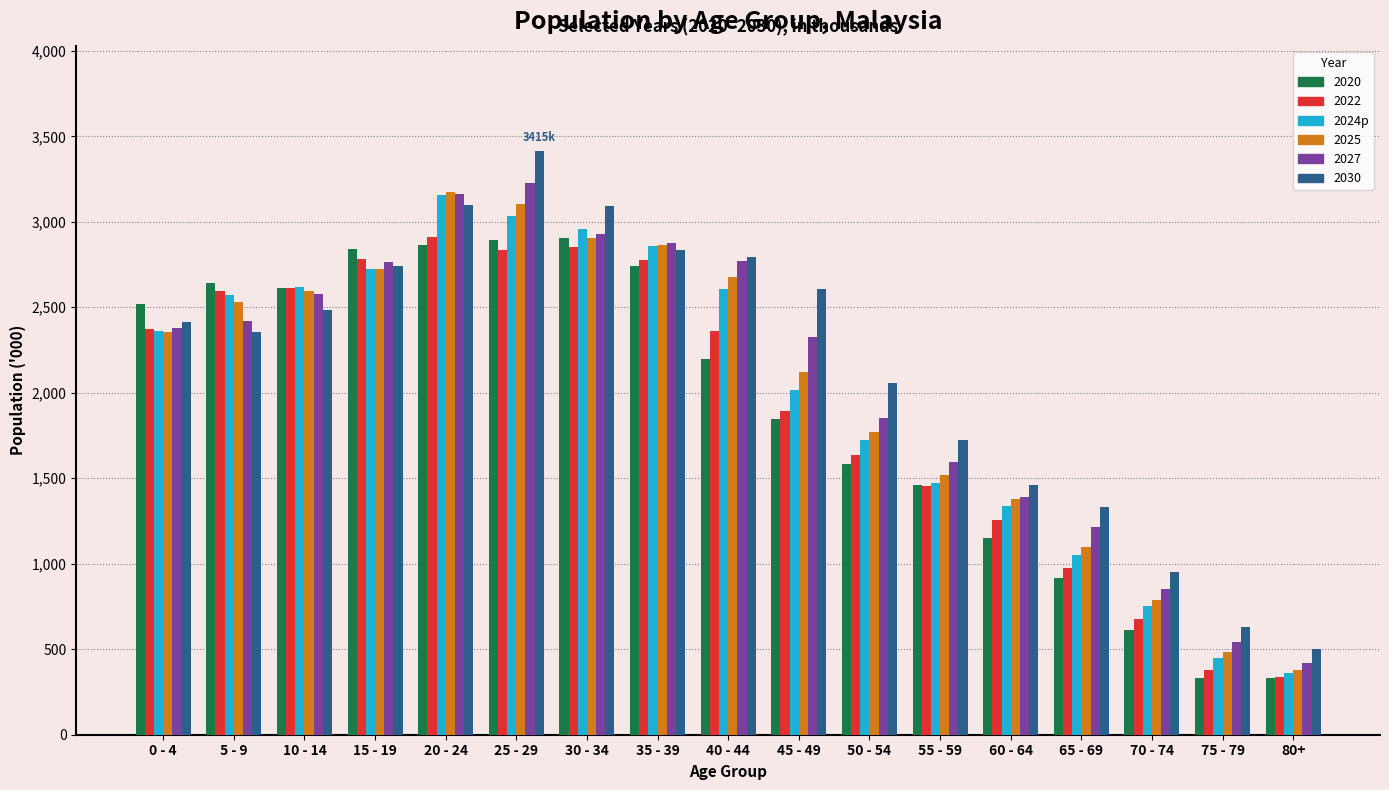

At which label does 2030 reach its peak?

25 - 29